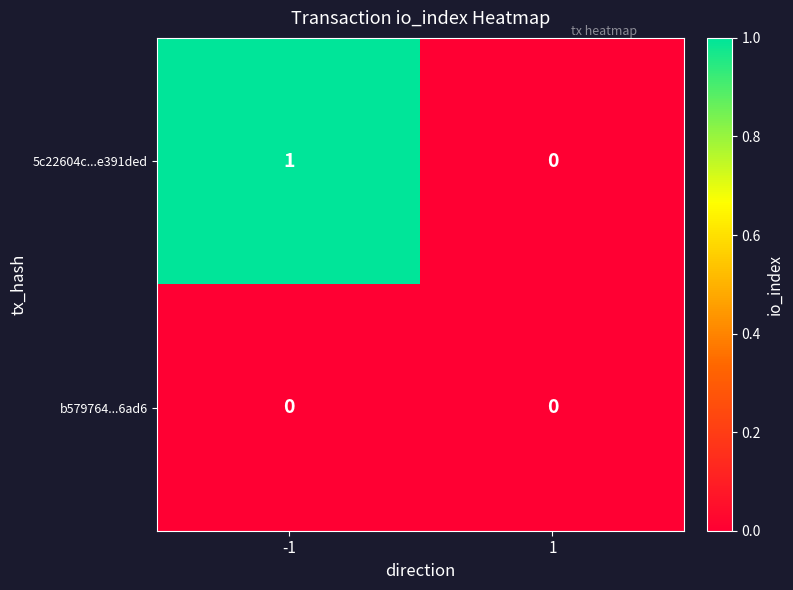

Rank the series at -1 from lowest to highest value.

b579764...6ad6, 5c22604c...e391ded